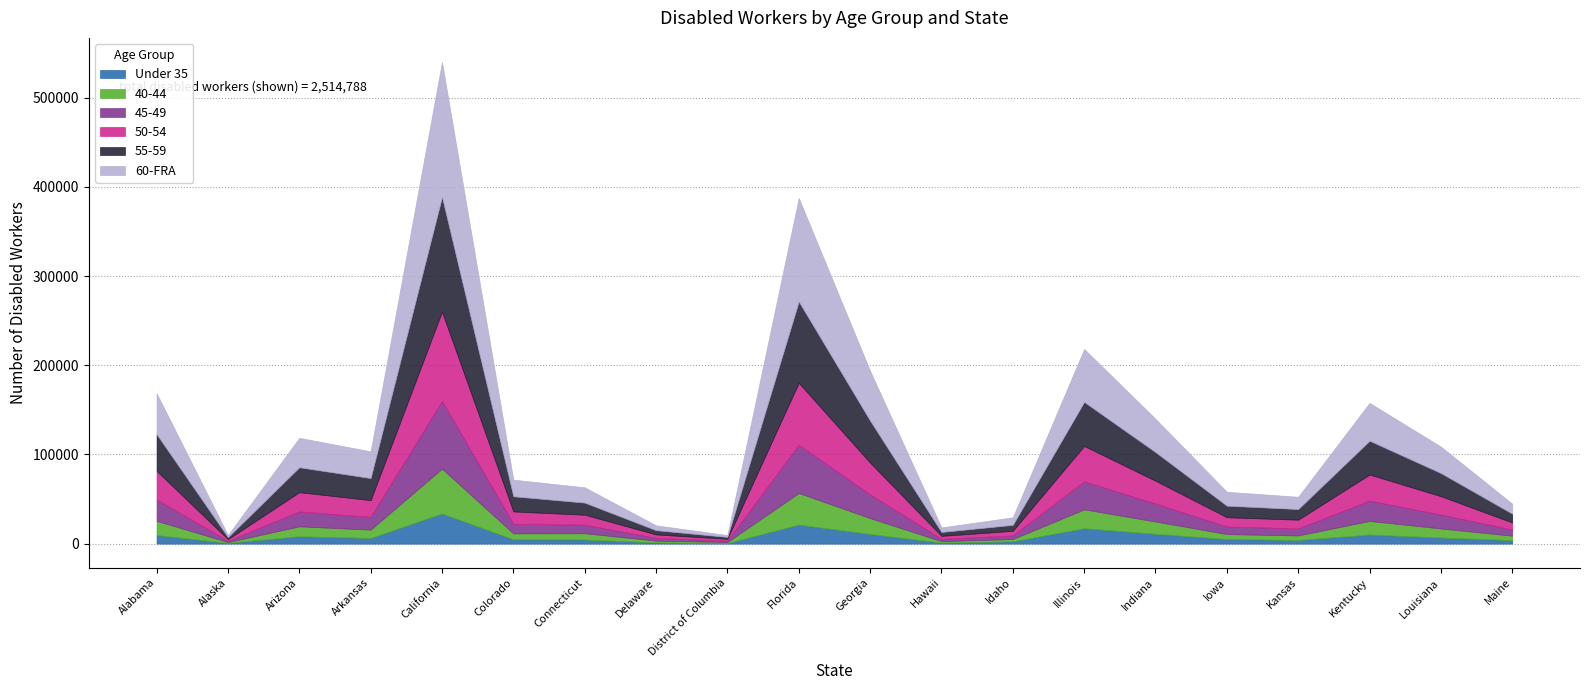

What is the maximum value shown in the chart?

151193